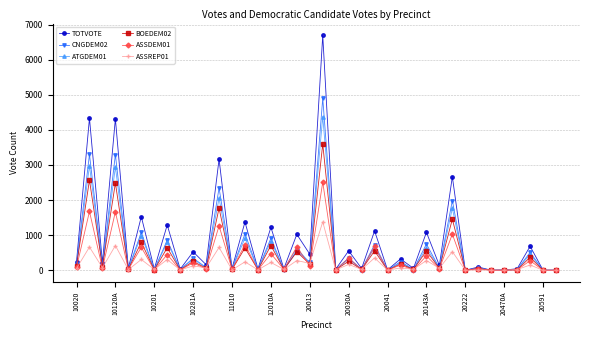

Which series has the widest spread of values?

TOTVOTE